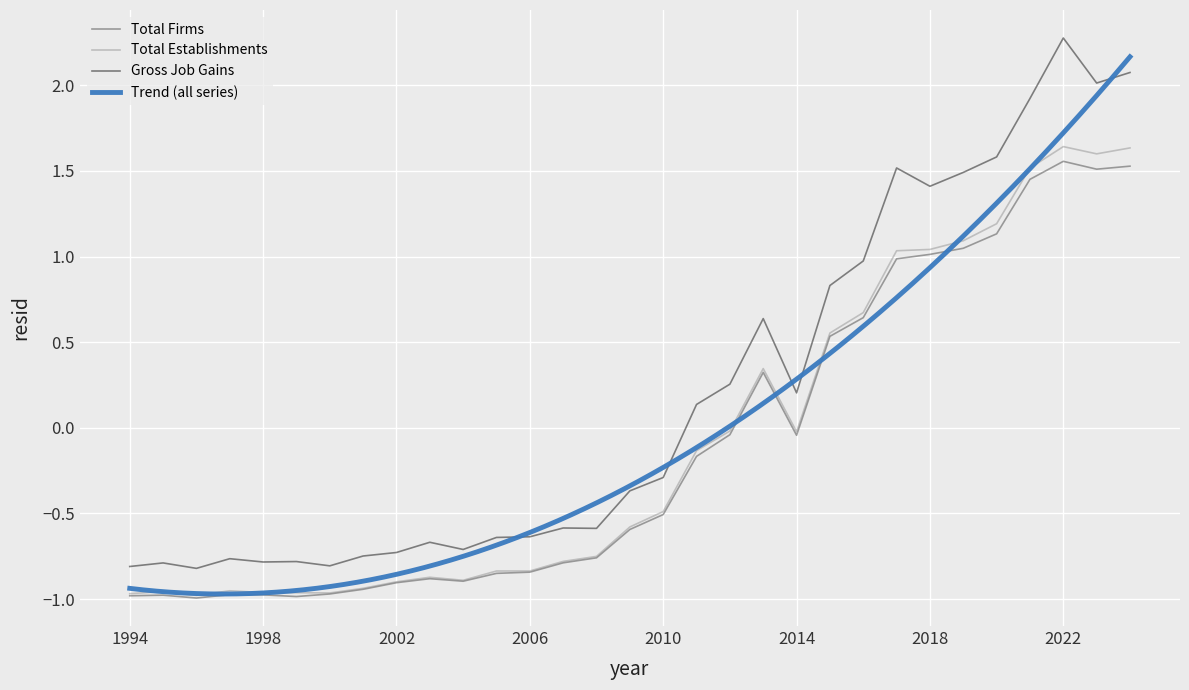

What is the sum of all Gross Job Gains values?

5.8